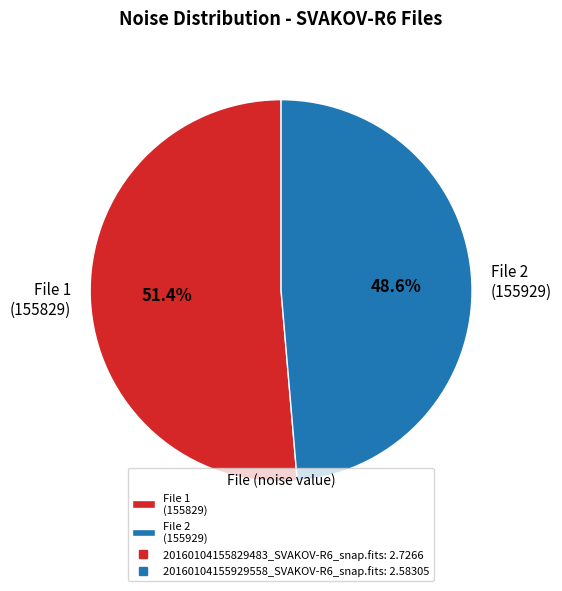

What is the largest slice in the pie chart?

File 1 (155829)